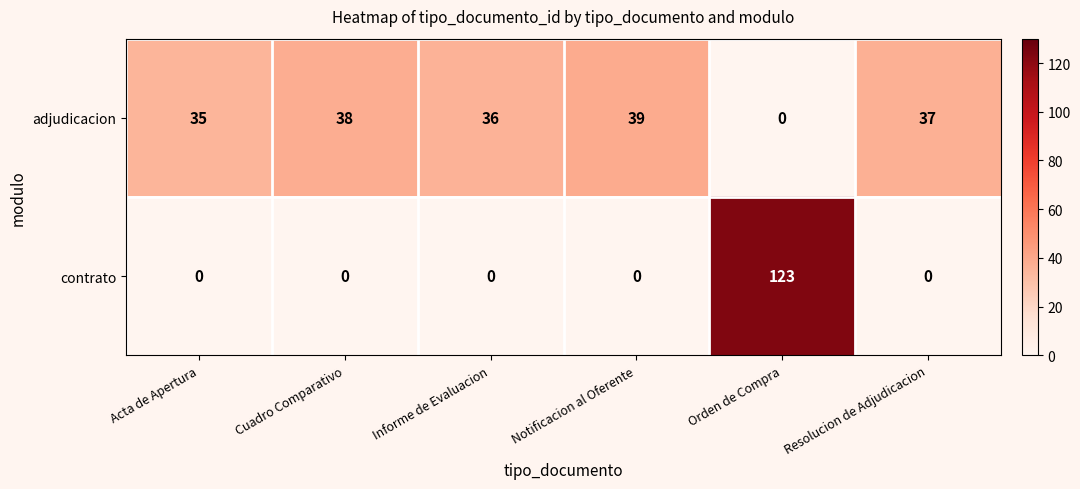

What is the total value across all series at Cuadro Comparativo?

38